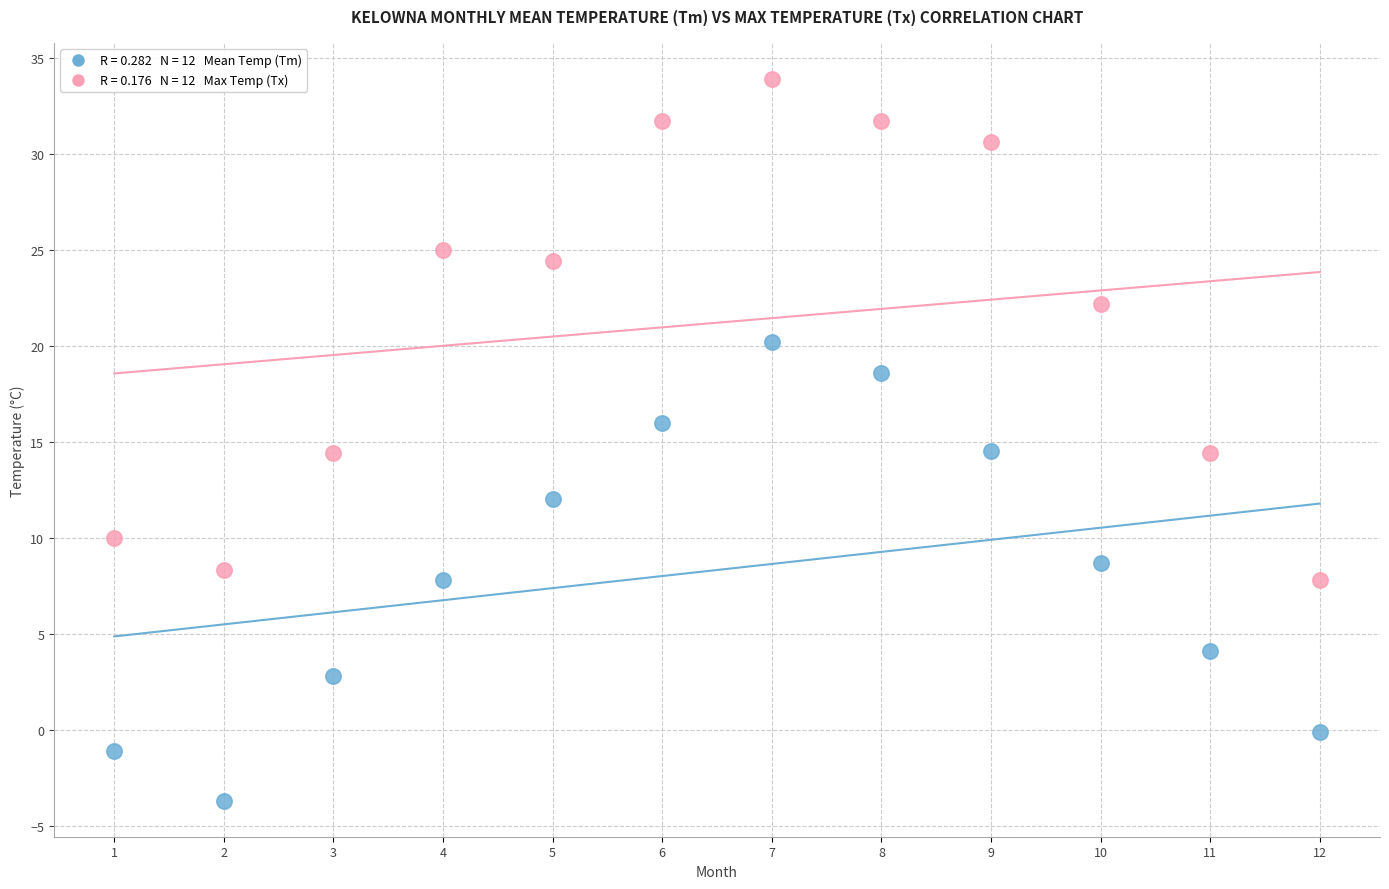

Across all data points, what is the range of X values (max minus min)?

11.0